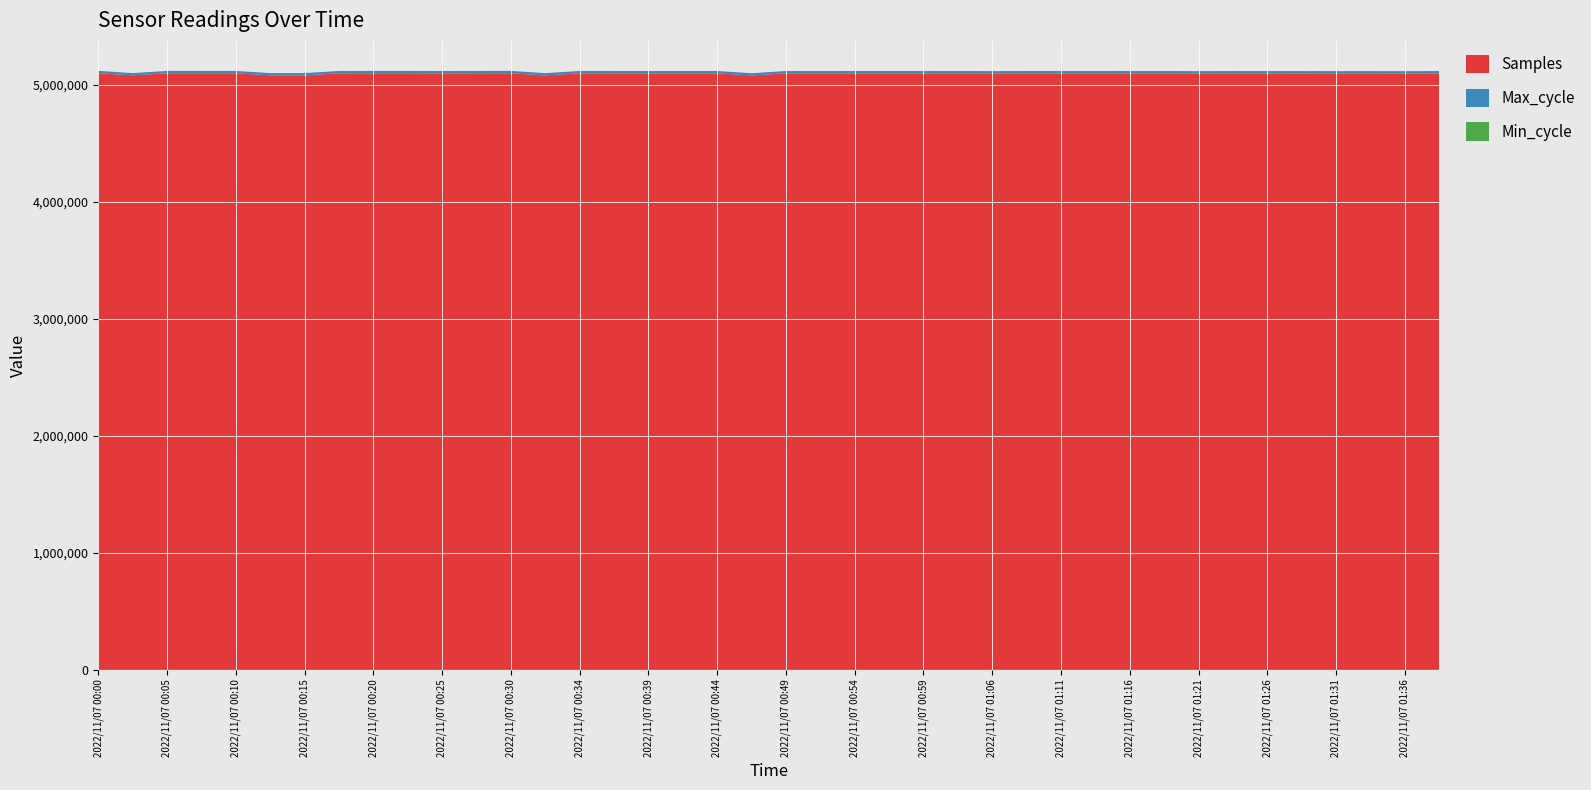

Reading left to right, list all the values displayed in this chart.

Samples: 5097423	5078542	5096852	5097033	5096755	5078789	5078712	5096449	5096840	5096833	5096318	5096668	5097069	5078050	5096568	5096483	5096125	5096447	5096406	5077596	5096274	5095798	5096265	5096181	5095640	5095975	5095369	5096193	5095941	5095516	5095805	5095765	5095421	5095717	5095552	5095150	5095484	5095438	5094947	5095371
Max_cycle: 20272	19908	20431	19908	19909	19918	19998	19919	19908	19908	19912	19941	20261	20003	19943	19916	19994	19912	19915	19916	19915	19915	19908	19908	20368	19912	19946	19912	20017	20421	20257	19908	19914	19908	19919	20318	19908	19930	19908	20364
Min_cycle: 28	28	28	28	28	28	28	28	28	28	28	28	28	28	28	28	28	28	28	28	28	28	28	28	28	28	28	28	28	28	28	28	28	28	28	28	28	28	28	28